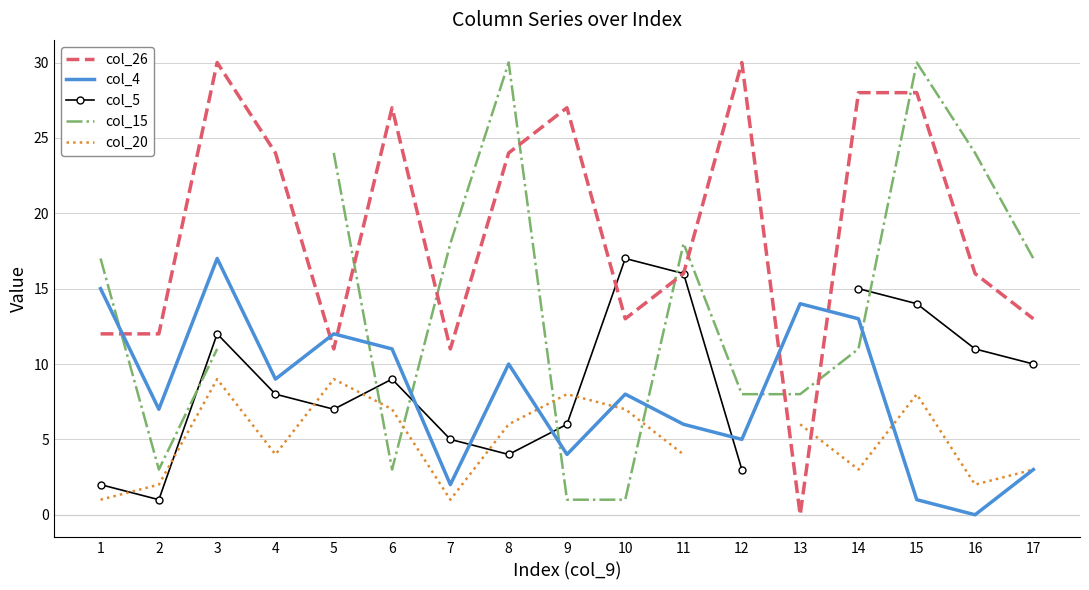

Is the value of col_4 at 14 greater than the value of col_15 at 17?

No